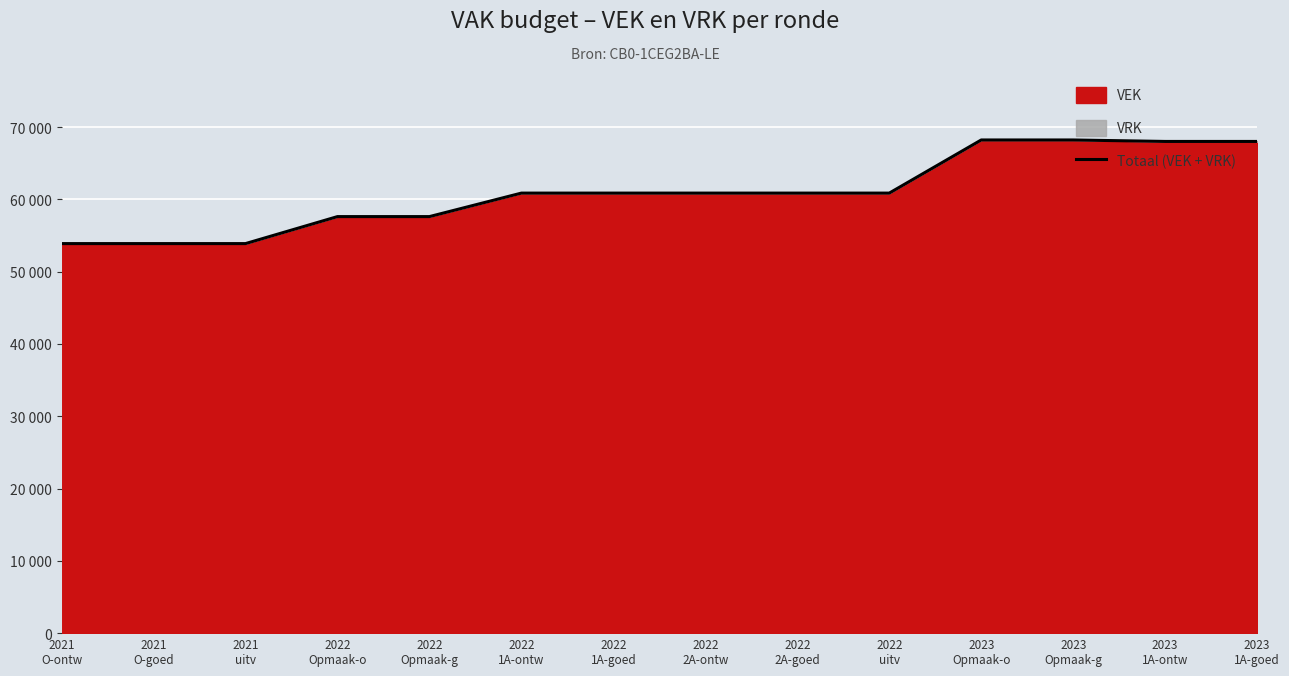

Count the number of categories in the chart.

14